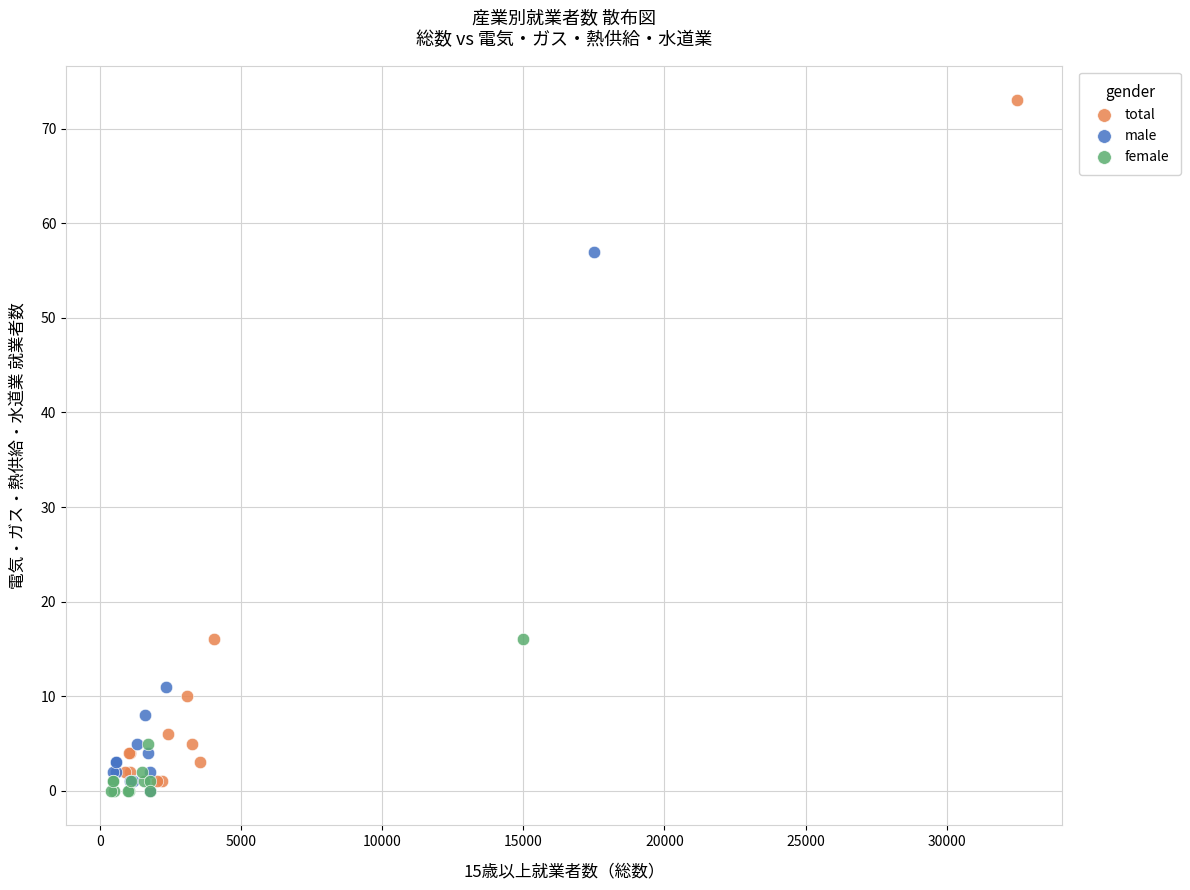

What are all the series names shown in the legend?

total, male, female